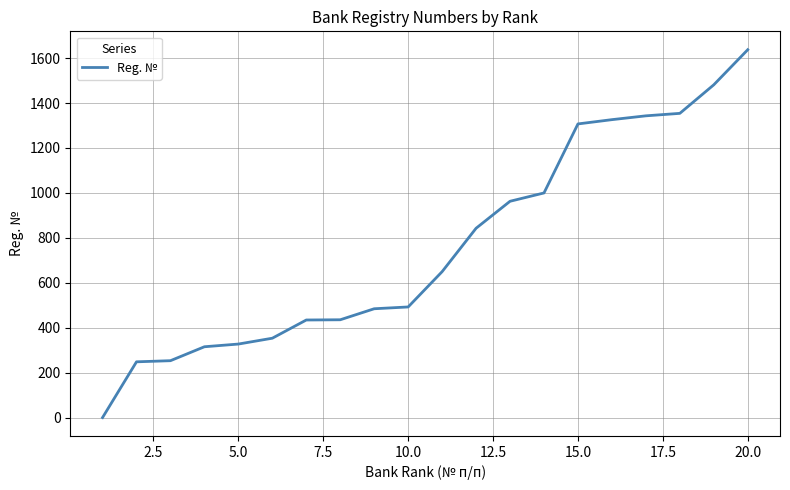

What is the greatest value displayed?

1637